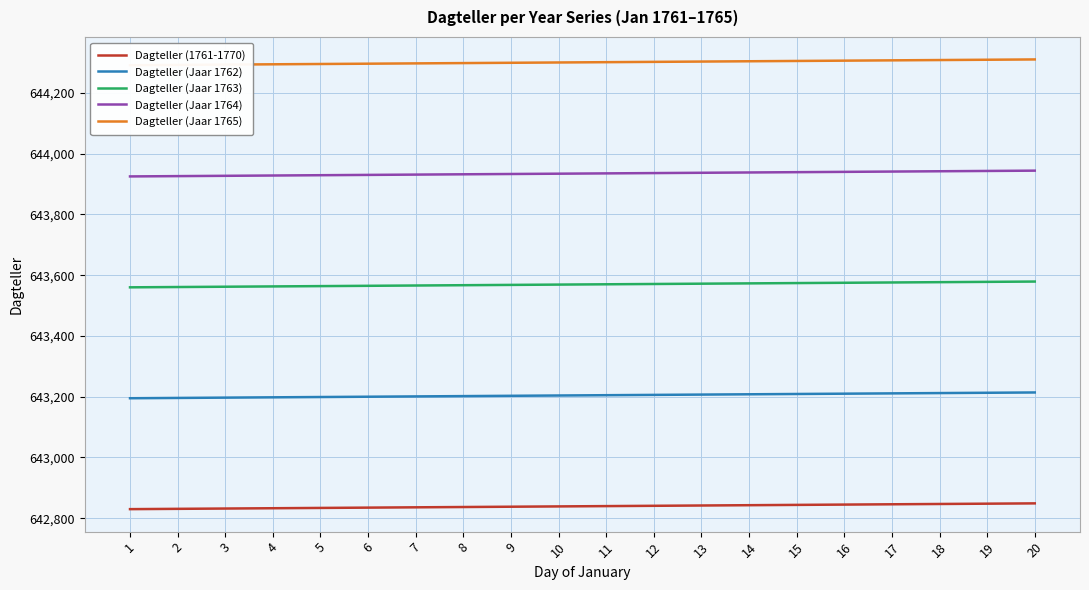

At 13, list the series in order from smallest to largest.

Dagteller (1761-1770), Dagteller (Jaar 1762), Dagteller (Jaar 1763), Dagteller (Jaar 1764), Dagteller (Jaar 1765)